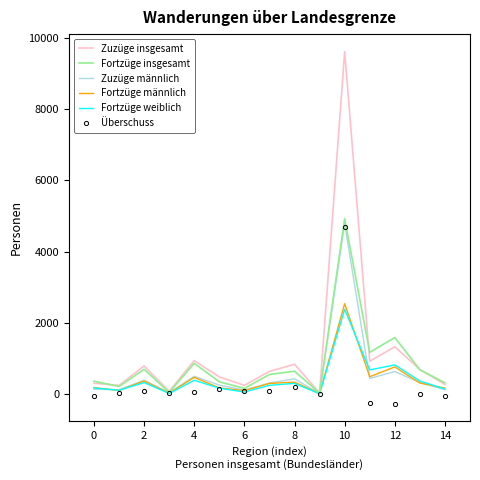

How many distinct data groups are displayed?

6